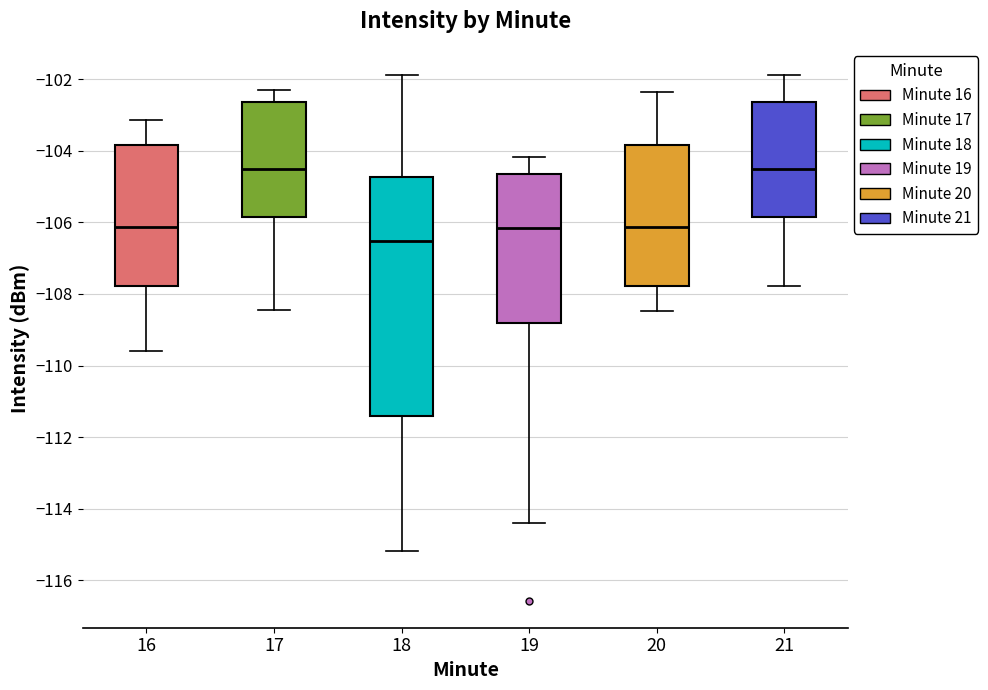

Which box has the lowest median line?

18